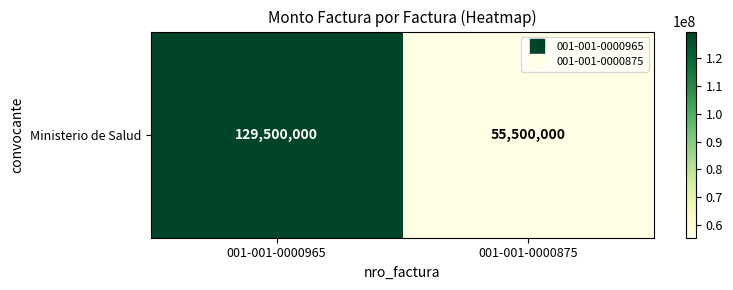

Count the values in the range 55500000 to 129500000.

2